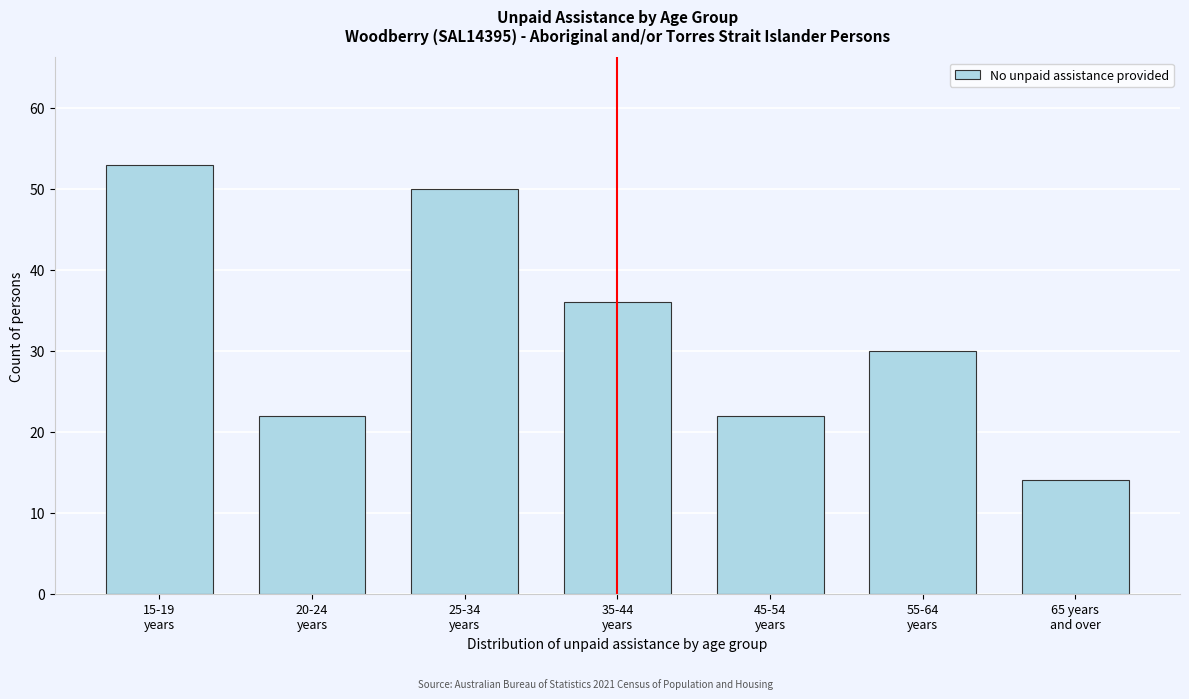

Reading left to right, what are all the values shown in this chart?

53	22	50	36	22	30	14